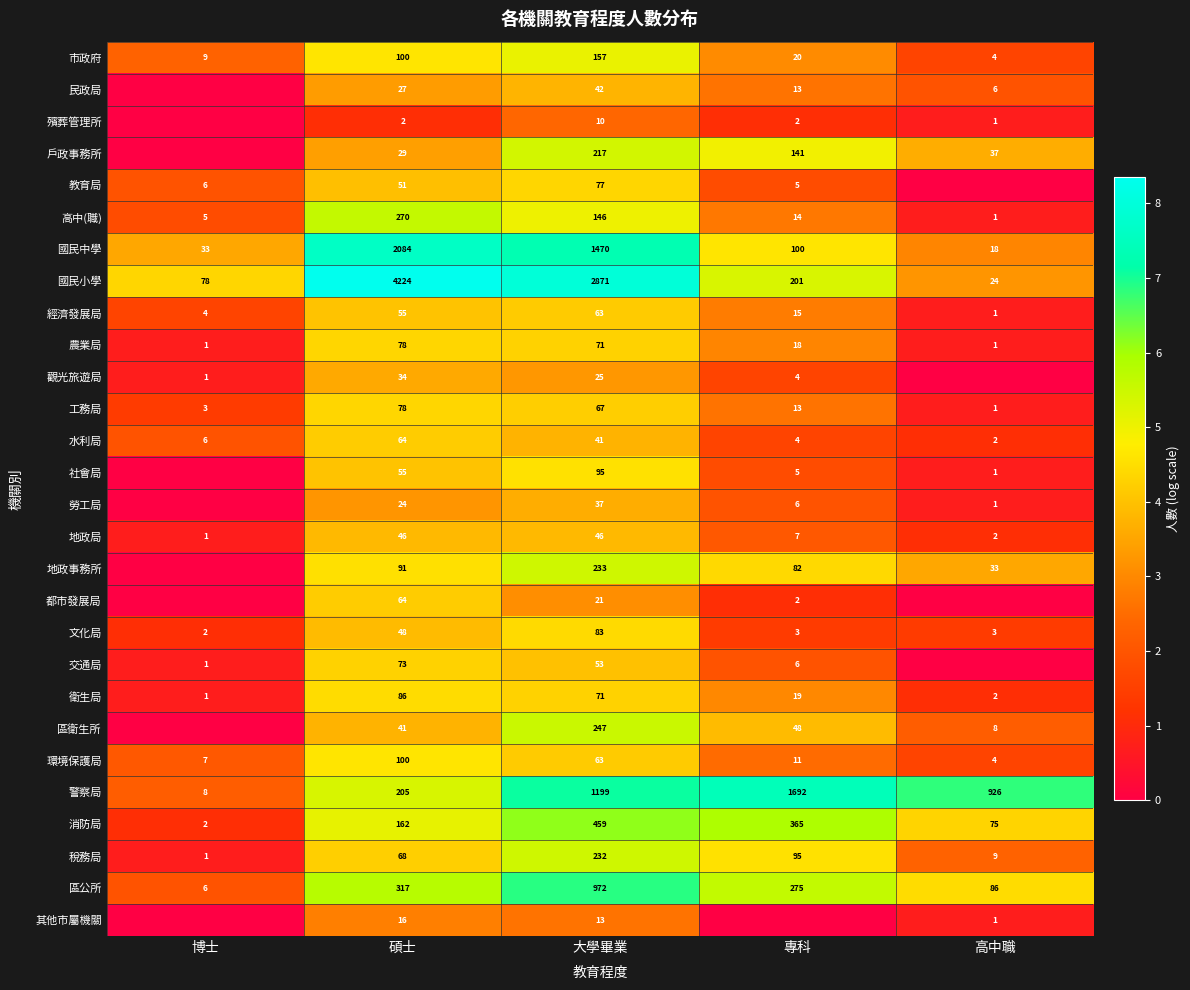

At which label does 市政府 reach its minimum?

高中職